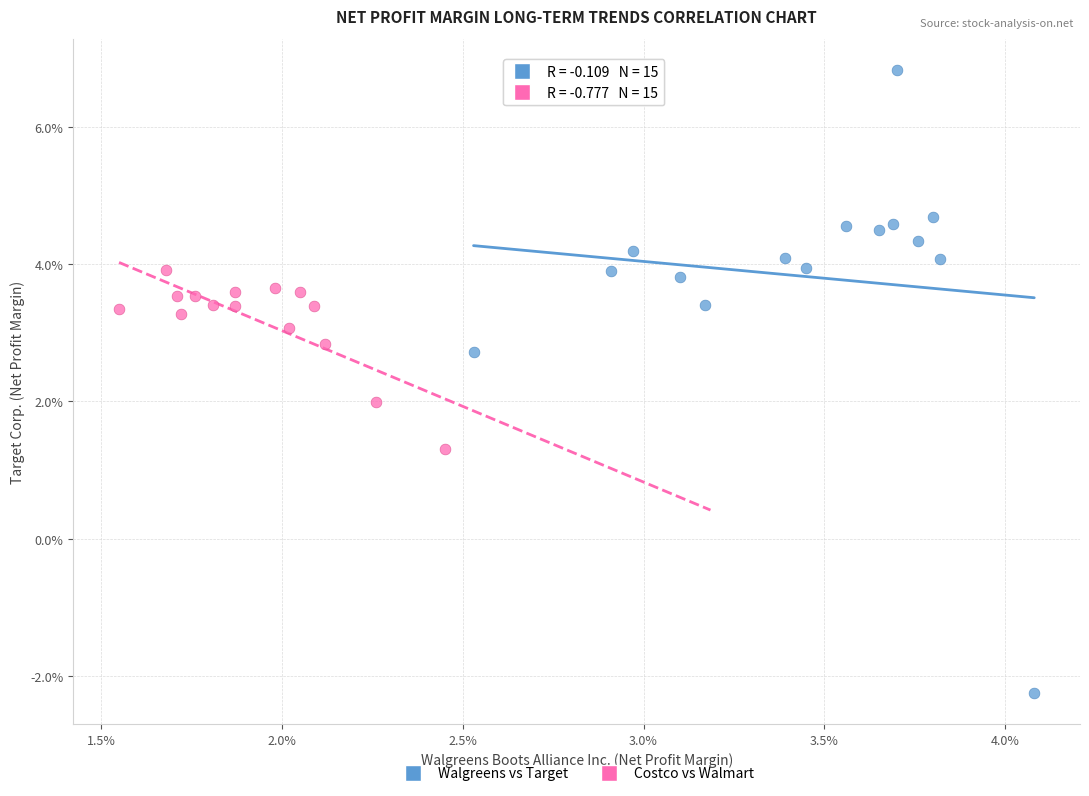

What are all the series names shown in the legend?

Walgreens vs Target, Costco vs Walmart